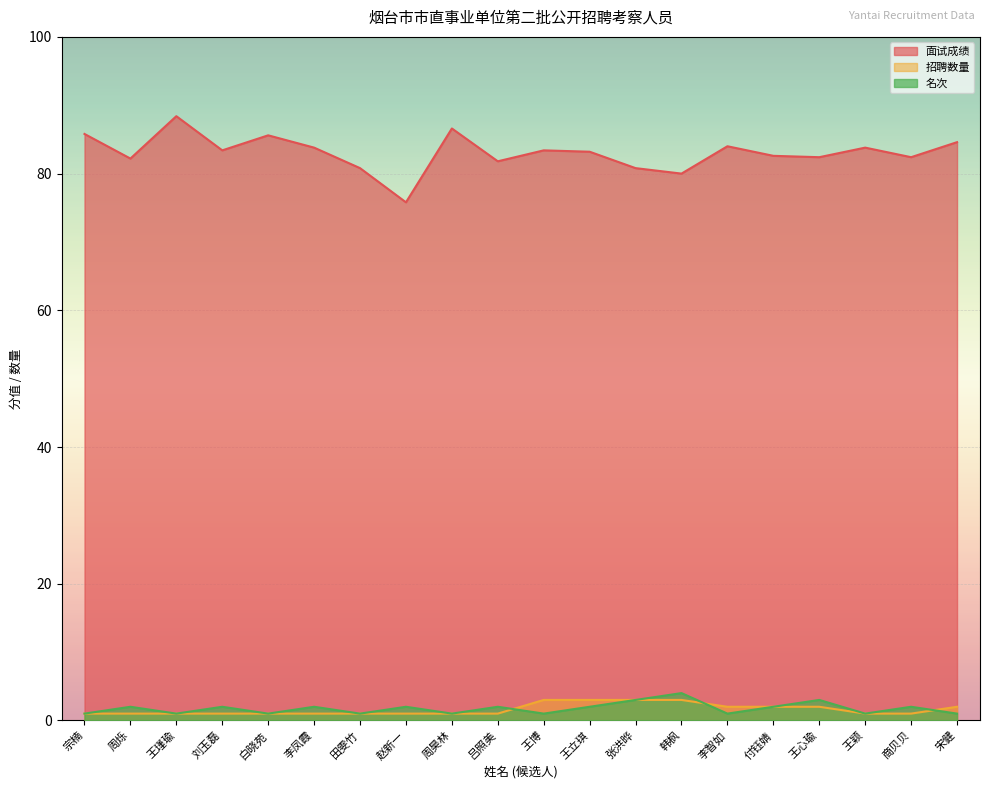

Where is the first local maximum for 面试成绩?

王瑾瑜